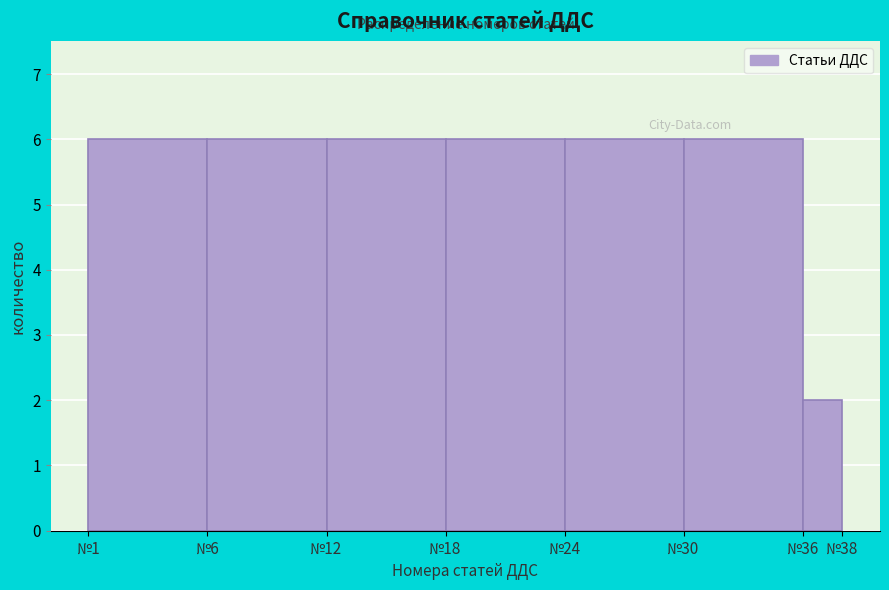

Reading right to left, transcribe all the data shown in this chart.

№36=2	№30=6	№24=6	№18=6	№12=6	№6=6	№1=6